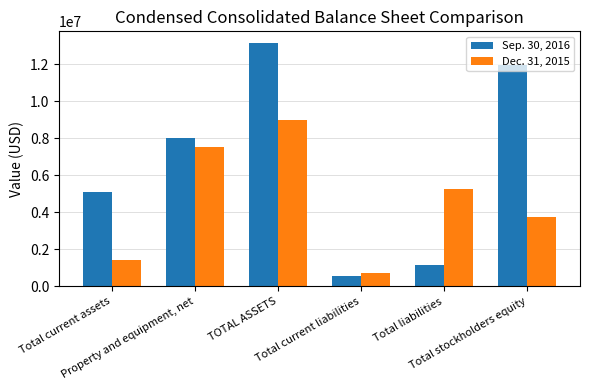

The Sep. 30, 2016 series shows 13117730 at TOTAL ASSETS. True or false?

True